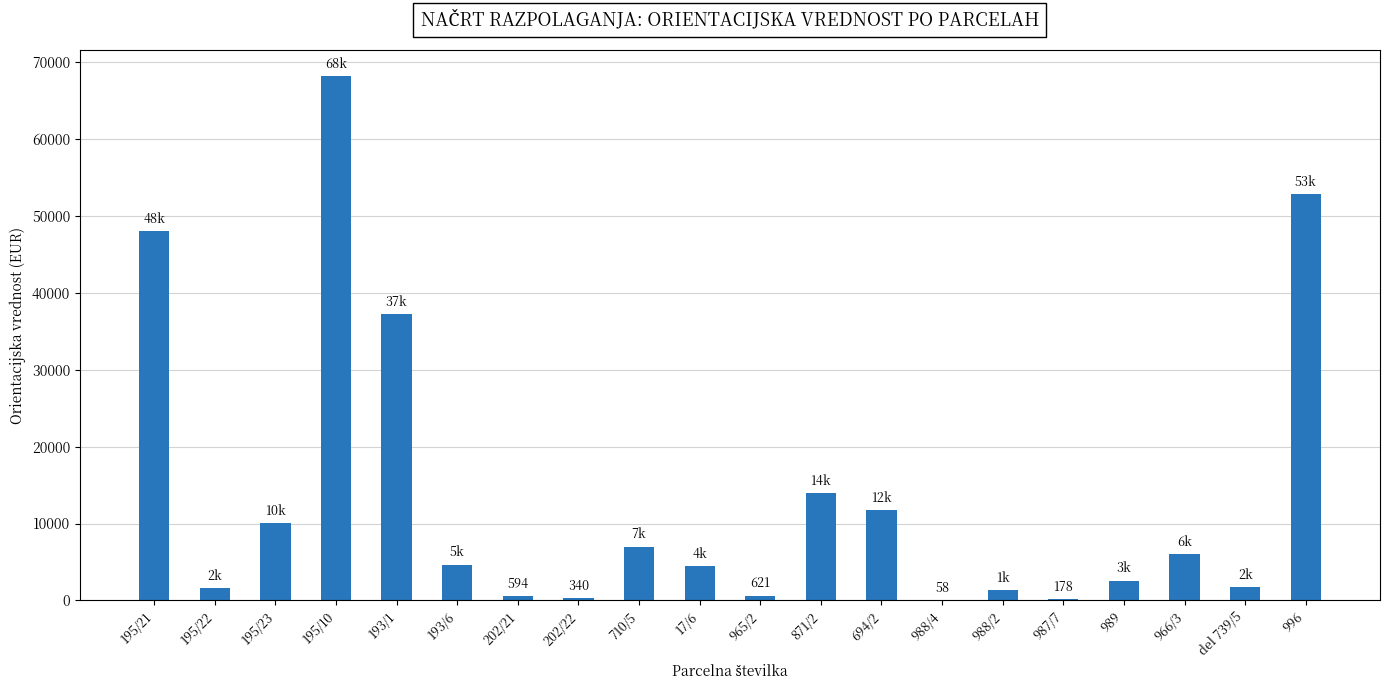

What is the change in value from 17/6 to del 739/5?

-2759.4